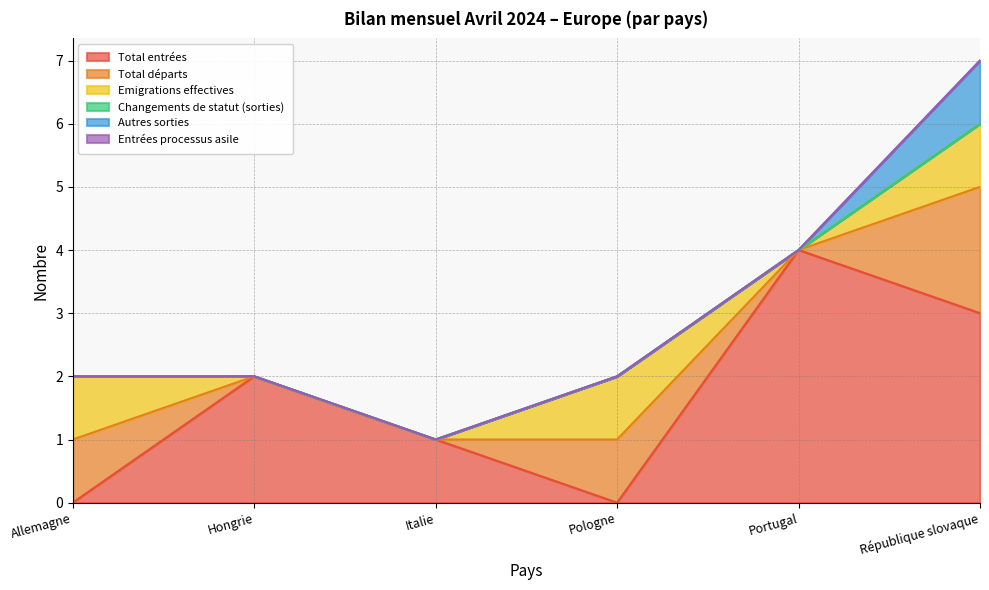

True or false: Changements de statut (sorties) and Autres sorties intersect in this chart.

False